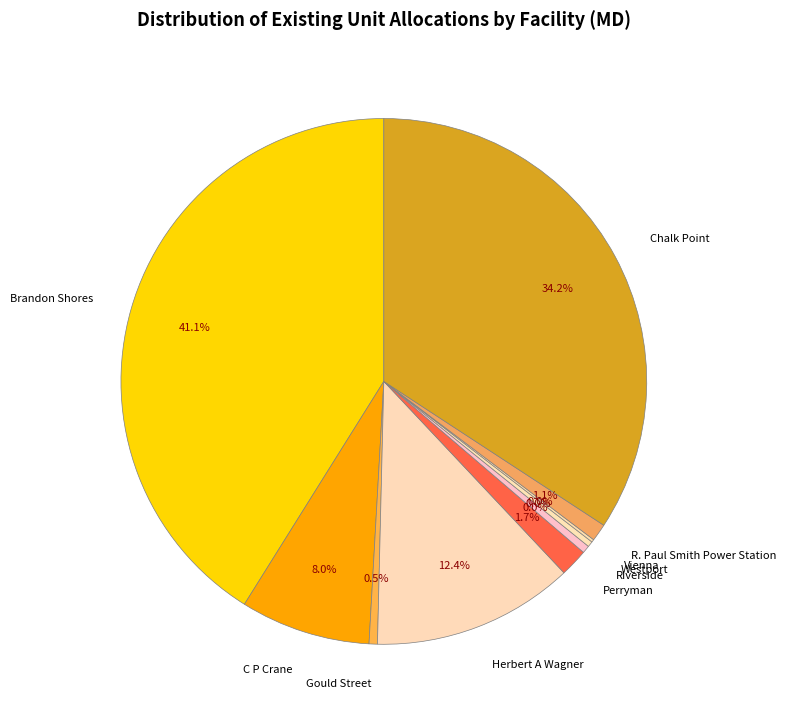

To the nearest percent, what is the average slice percentage?

10%